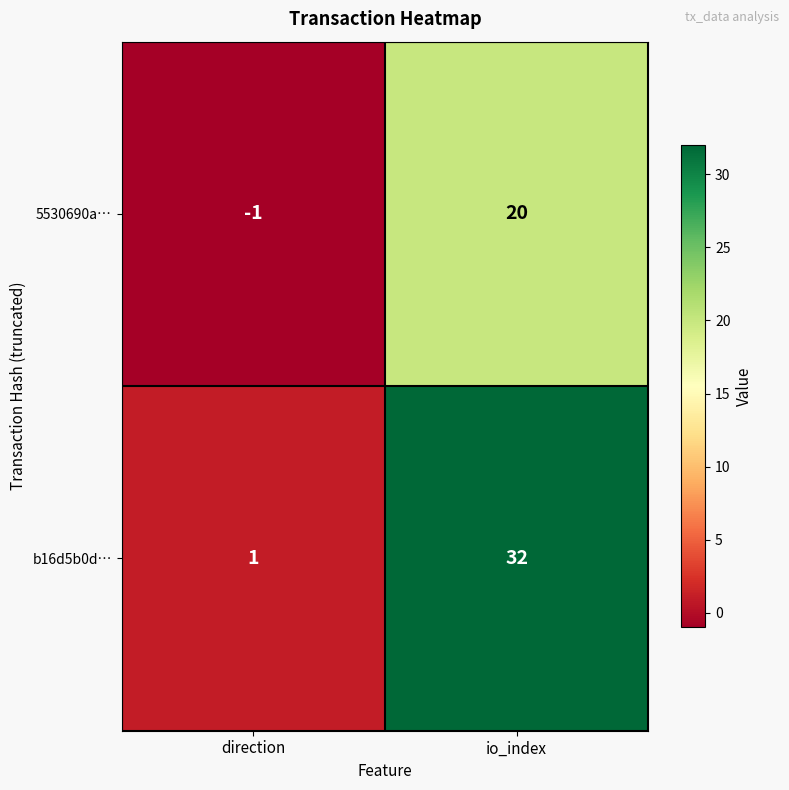

At which category does the chart reach its minimum across all series?

direction